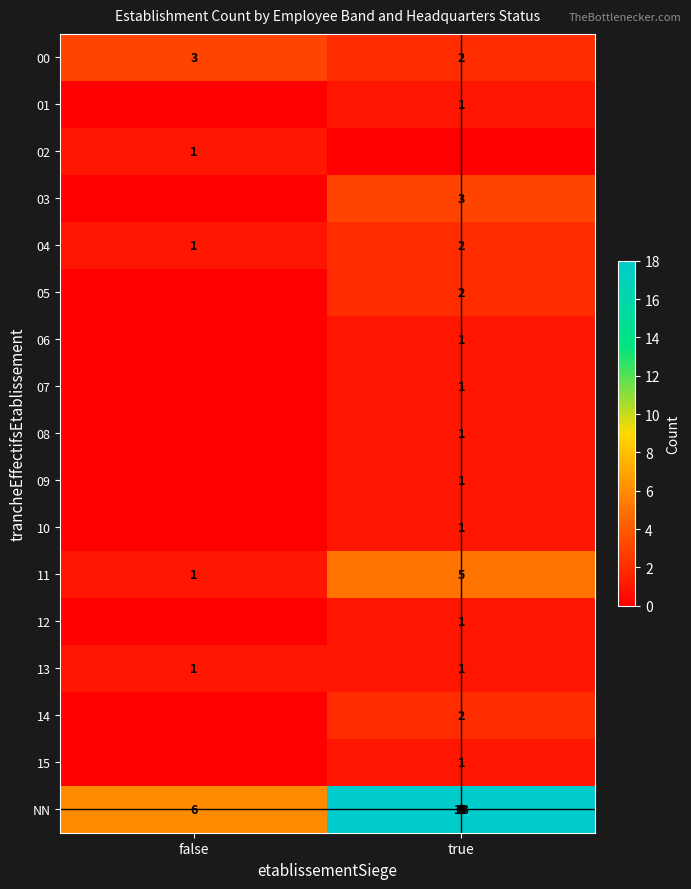

Count the number of categories in the chart.

2